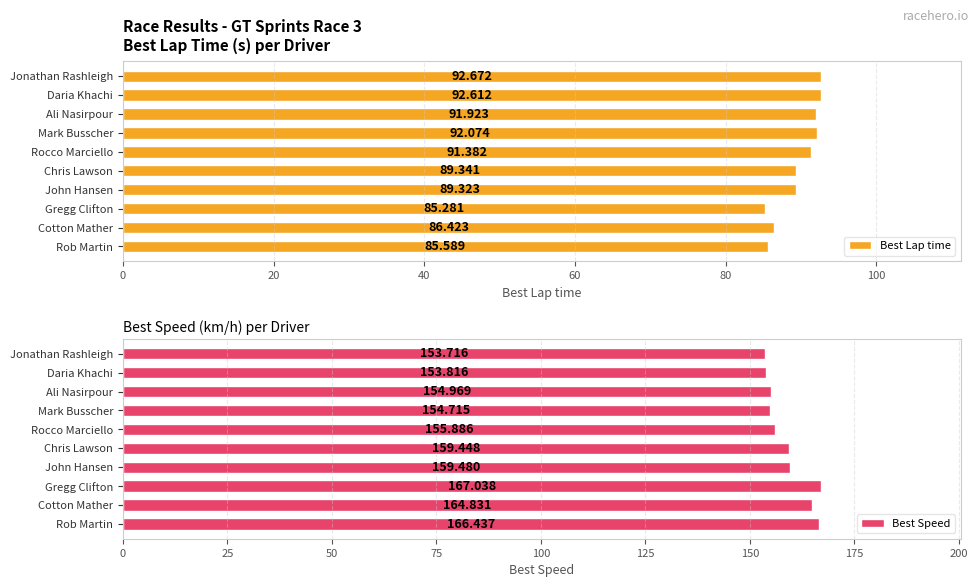

List the series in order of their overall mean, highest first.

Best Speed, Best Lap time